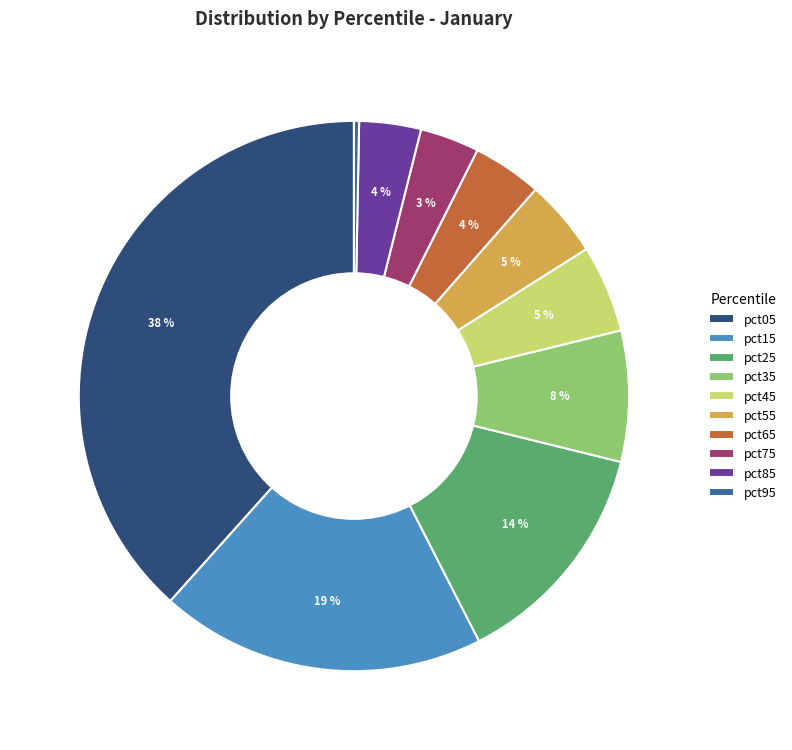

Which has a higher value, pct55 or pct25?

pct25